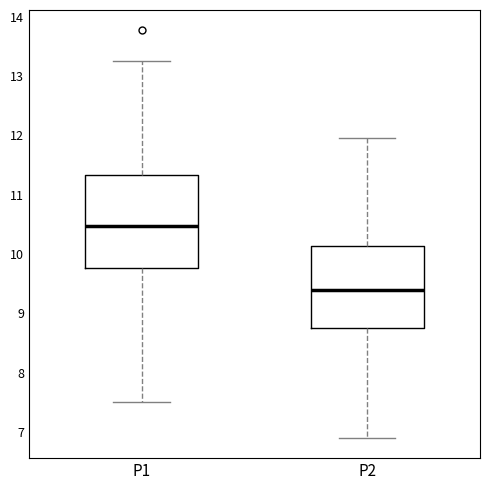

Reading left to right, read every box against the y-axis: the position of its median line, the range the box covers, and the ends of its whiskers. The values are not printed on the chart, so give them approximately, as read against the axis.

P1: median 10.5, box 9.8 to 11.3, whiskers 7.5 to 13.3
P2: median 9.4, box 8.8 to 10.1, whiskers 6.9 to 12.0